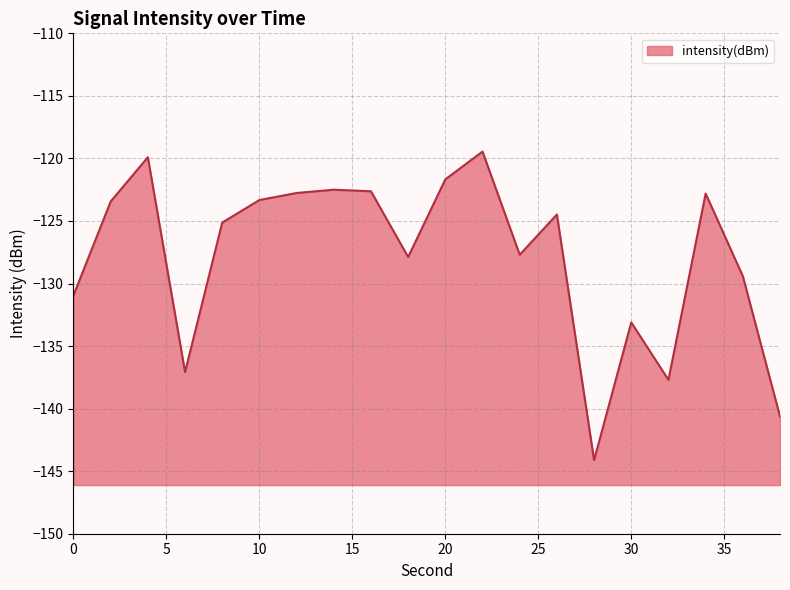

Which has a higher value, 2 or 38?

2